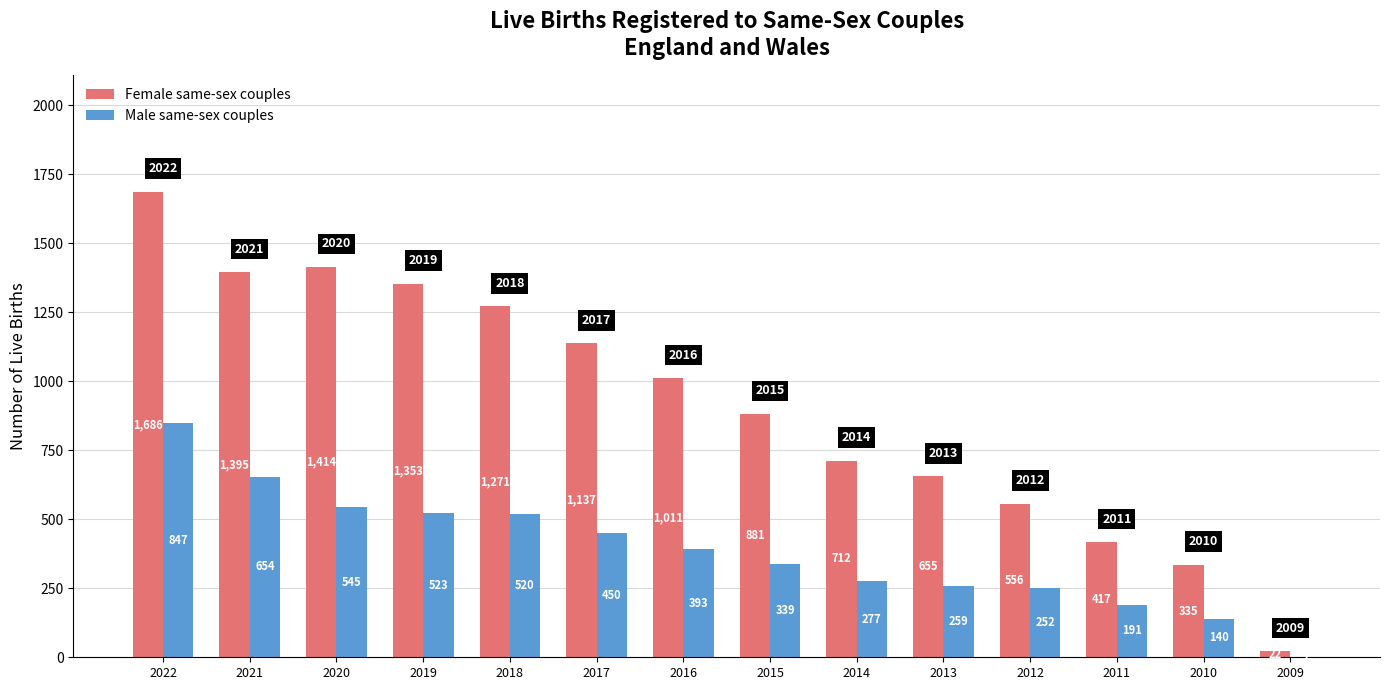

Reading left to right, transcribe all the data shown in this chart.

Female same-sex couples: 2022=1686	2021=1395	2020=1414	2019=1353	2018=1271	2017=1137	2016=1011	2015=881	2014=712	2013=655	2012=556	2011=417	2010=335	2009=22
Male same-sex couples: 2022=847	2021=654	2020=545	2019=523	2018=520	2017=450	2016=393	2015=339	2014=277	2013=259	2012=252	2011=191	2010=140	2009=2